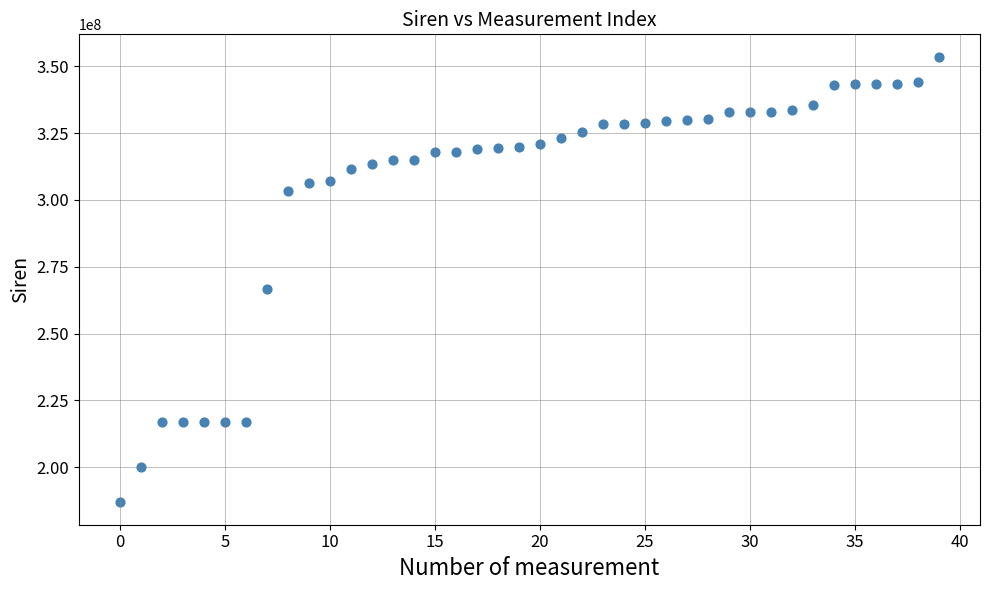

What Y value in the scatter plot is closest to 270207038?

266801612